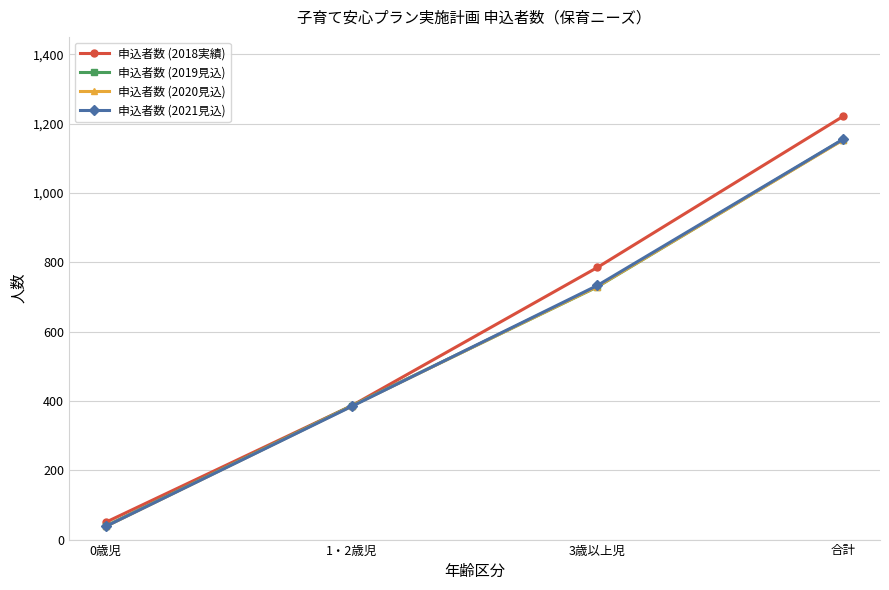

What is the total value across all series at 3歳以上児?

2977